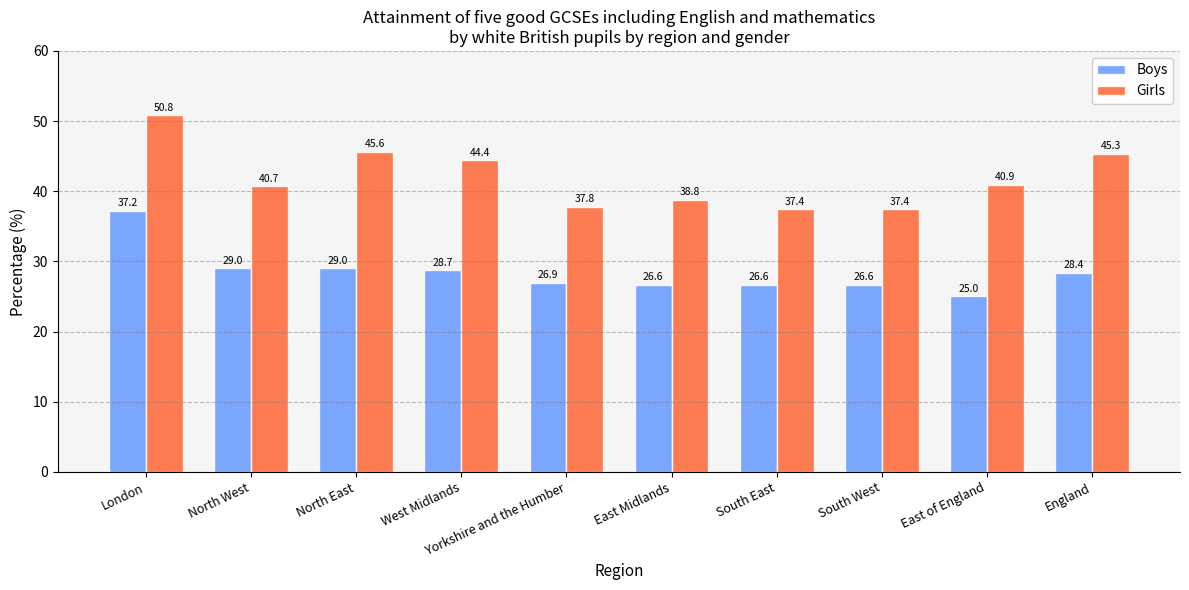

List the series in order of their overall mean, lowest first.

Boys, Girls